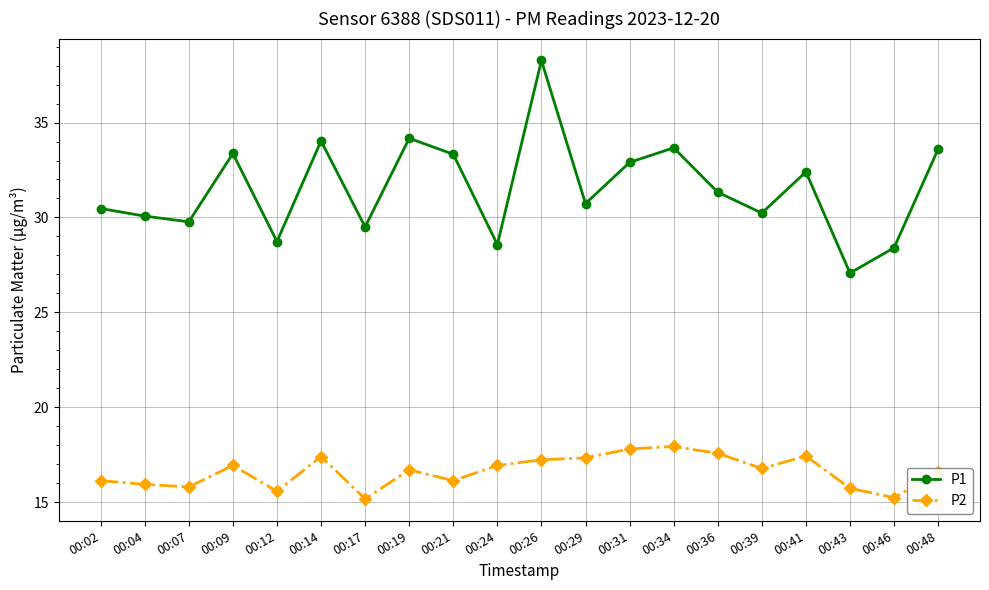

Is the value of P2 at 00:48 greater than the value of P1 at 00:17?

No